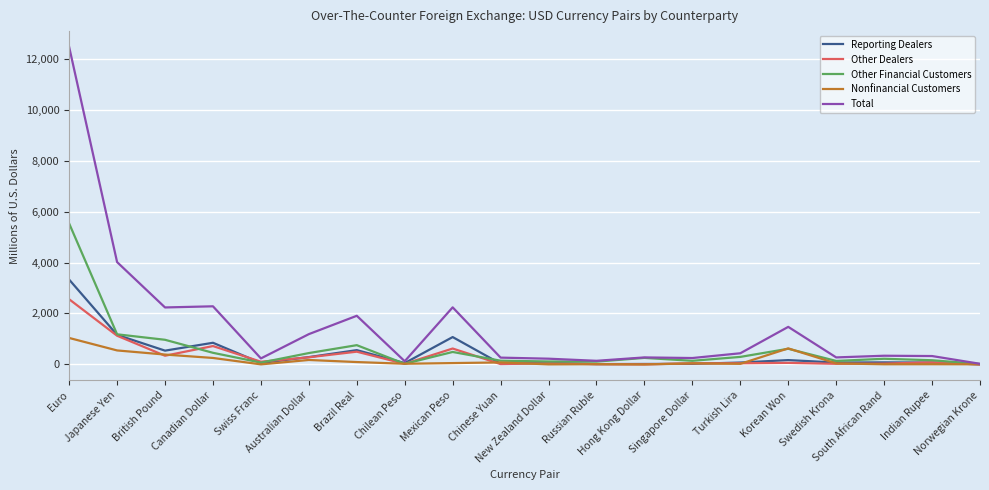

At how many categories does at least one series exceed 11495?

1